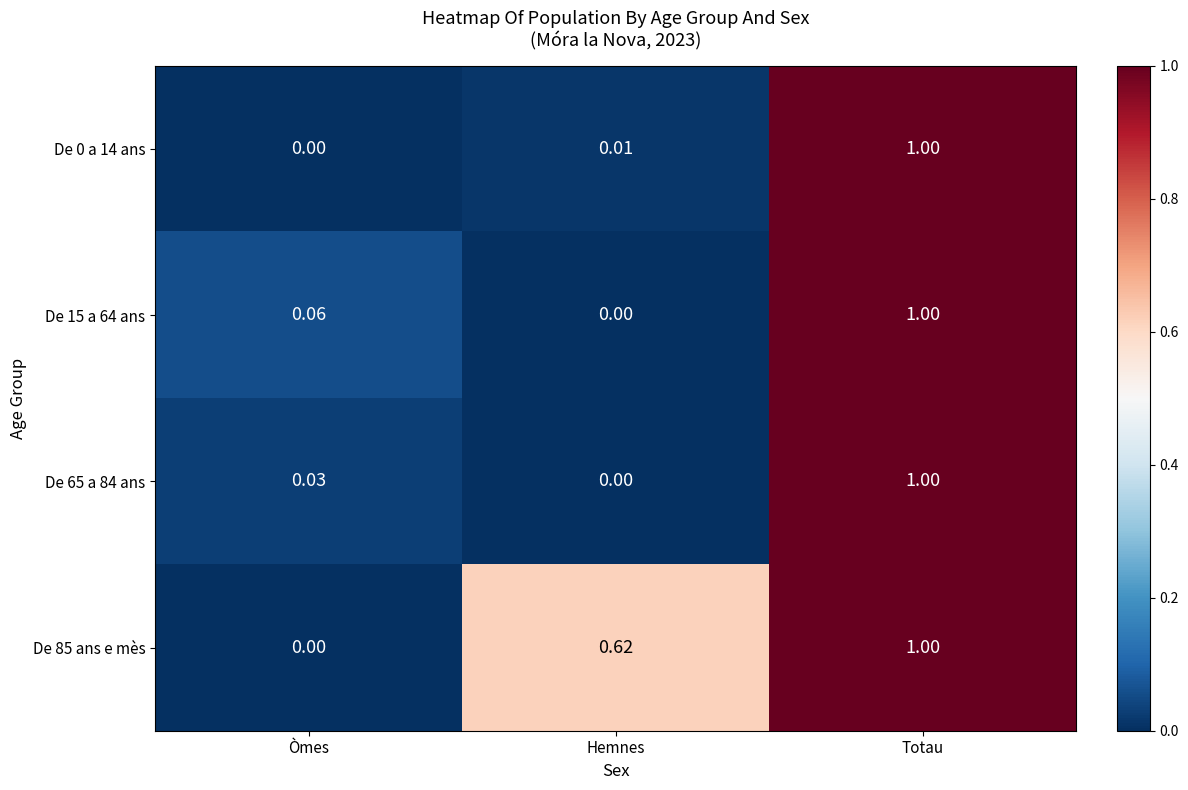

Where is De 85 ans e mès nearest to the value 0?

Òmes